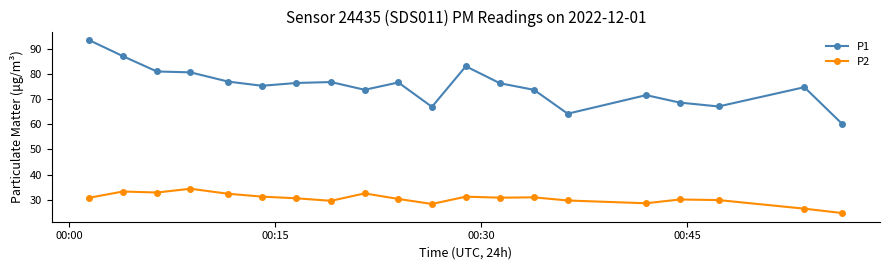

Which series has the largest total across all categories?

P1